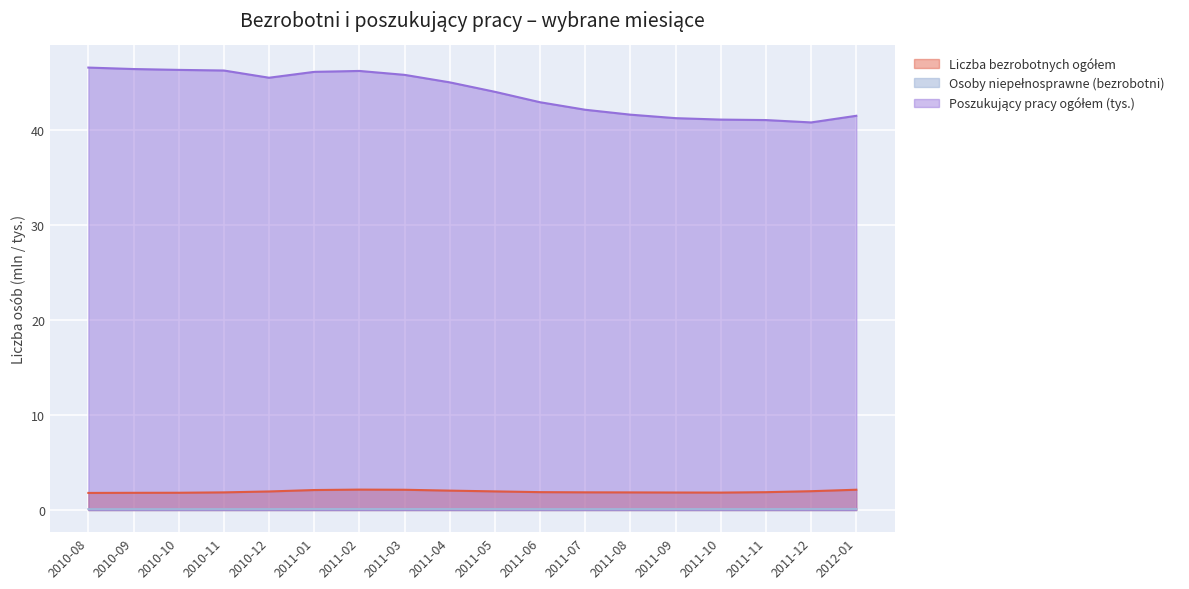

What value does the Liczba bezrobotnych ogółem series have at 2011-05?

2.0